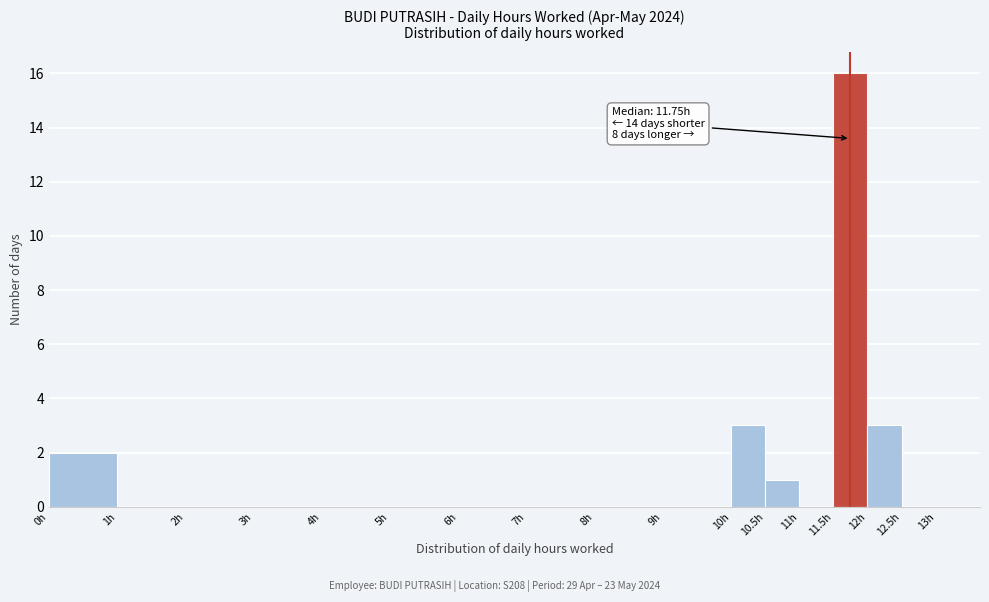

Over which range of the x-axis is the bar tallest?

11.5 to 12.0